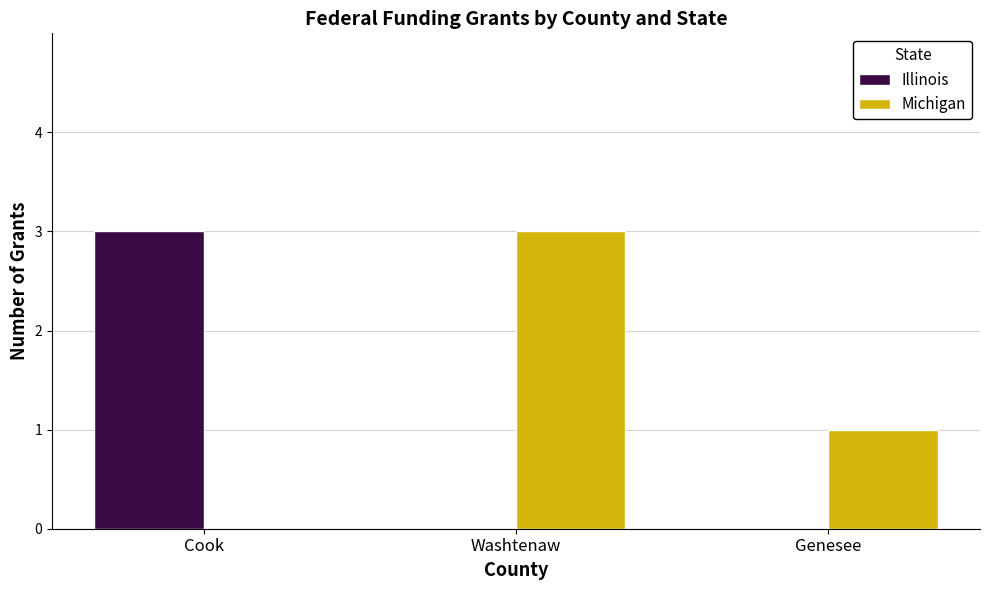

What is the total value across all series at Cook?

3